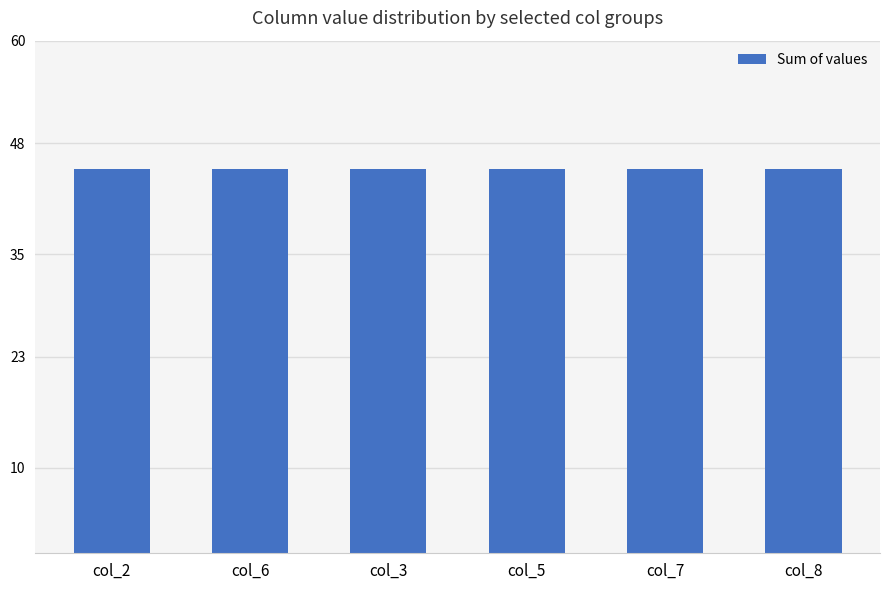

How many col_7 values are between 3 and 7?

5